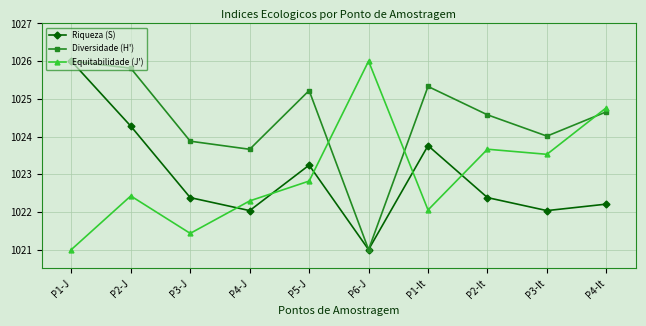

How many series are shown in this chart?

3